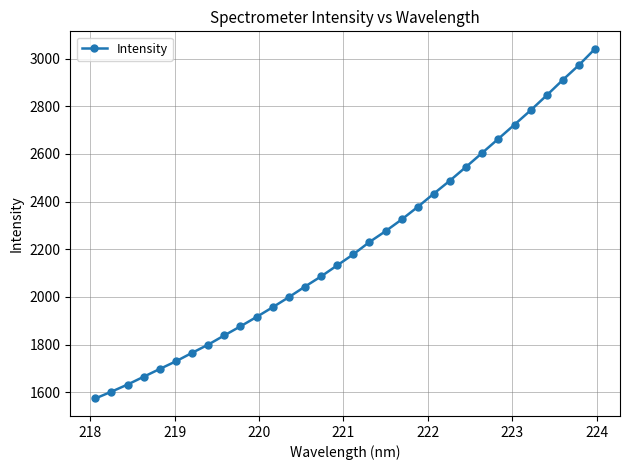

True or false: the data has more than 2 interior local peaks.

False